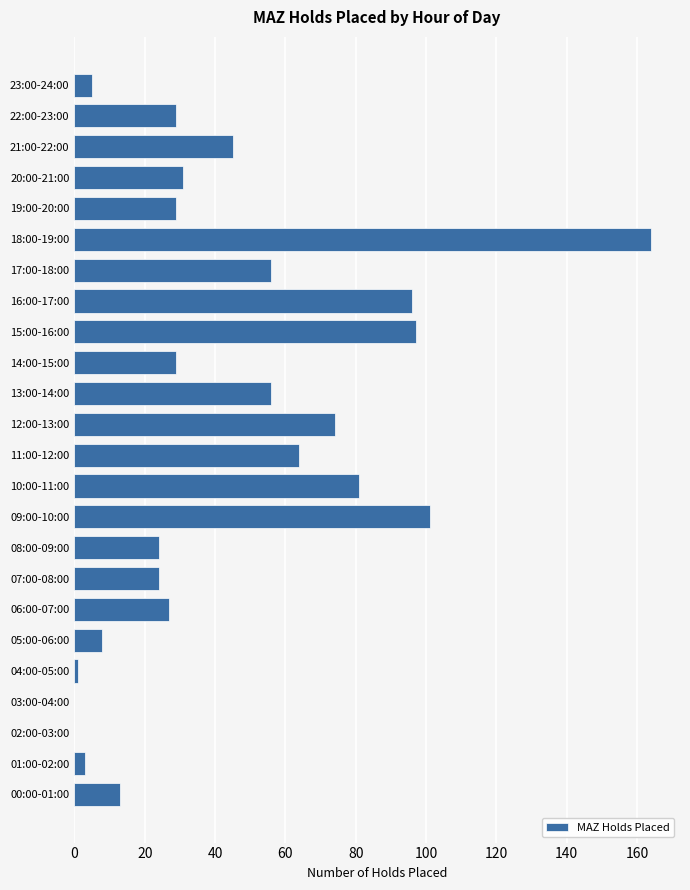

Reading bottom to top, transcribe all the data shown in this chart.

00:00-01:00=13	01:00-02:00=3	02:00-03:00=0	03:00-04:00=0	04:00-05:00=1	05:00-06:00=8	06:00-07:00=27	07:00-08:00=24	08:00-09:00=24	09:00-10:00=101	10:00-11:00=81	11:00-12:00=64	12:00-13:00=74	13:00-14:00=56	14:00-15:00=29	15:00-16:00=97	16:00-17:00=96	17:00-18:00=56	18:00-19:00=164	19:00-20:00=29	20:00-21:00=31	21:00-22:00=45	22:00-23:00=29	23:00-24:00=5